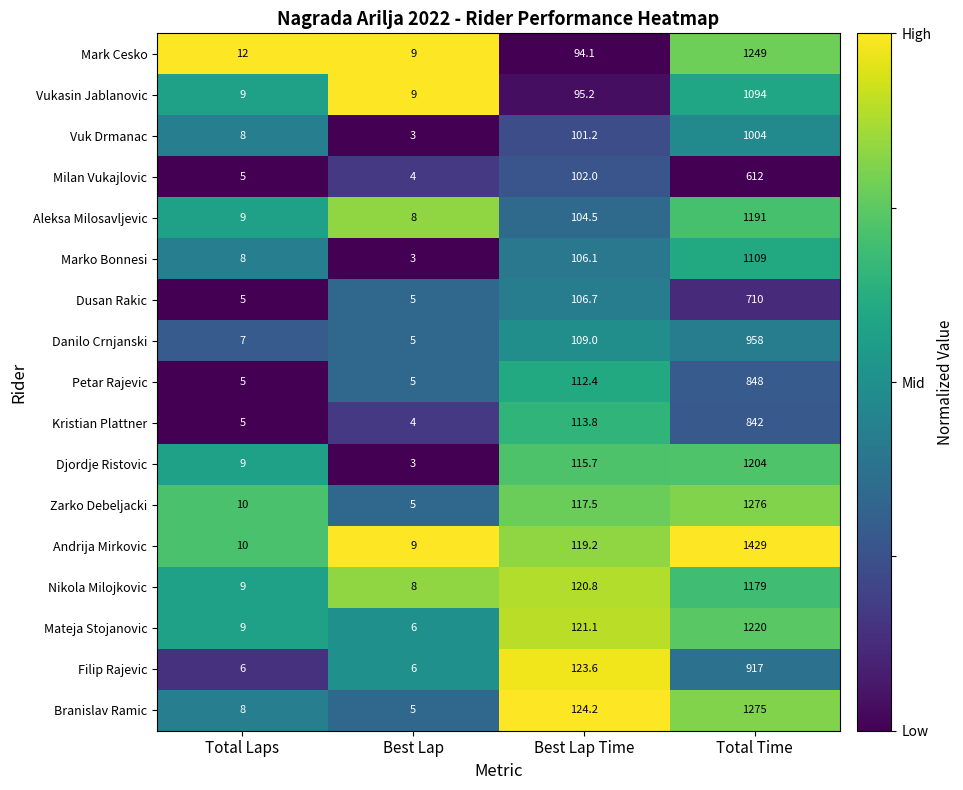

At which label is Mateja Stojanovic closest to 613?

Best Lap Time